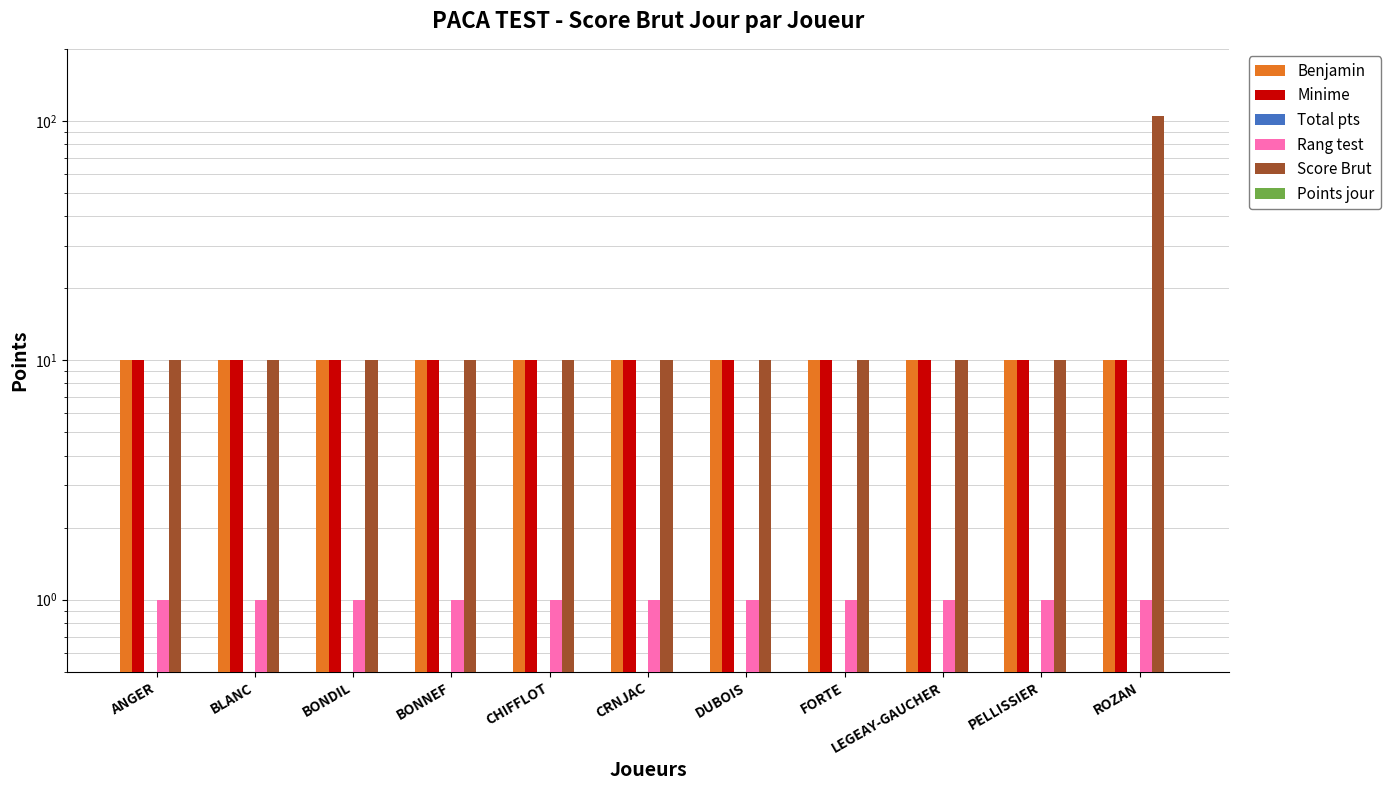

Between ANGER and BONDIL, which series saw the biggest shift?

Benjamin